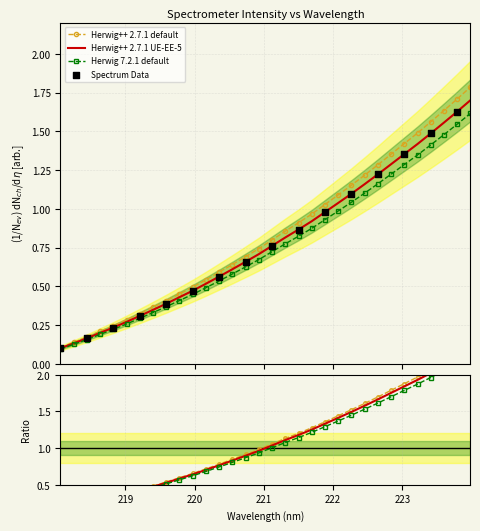

Between 219.0156 and 222.6447, which is larger?

222.6447